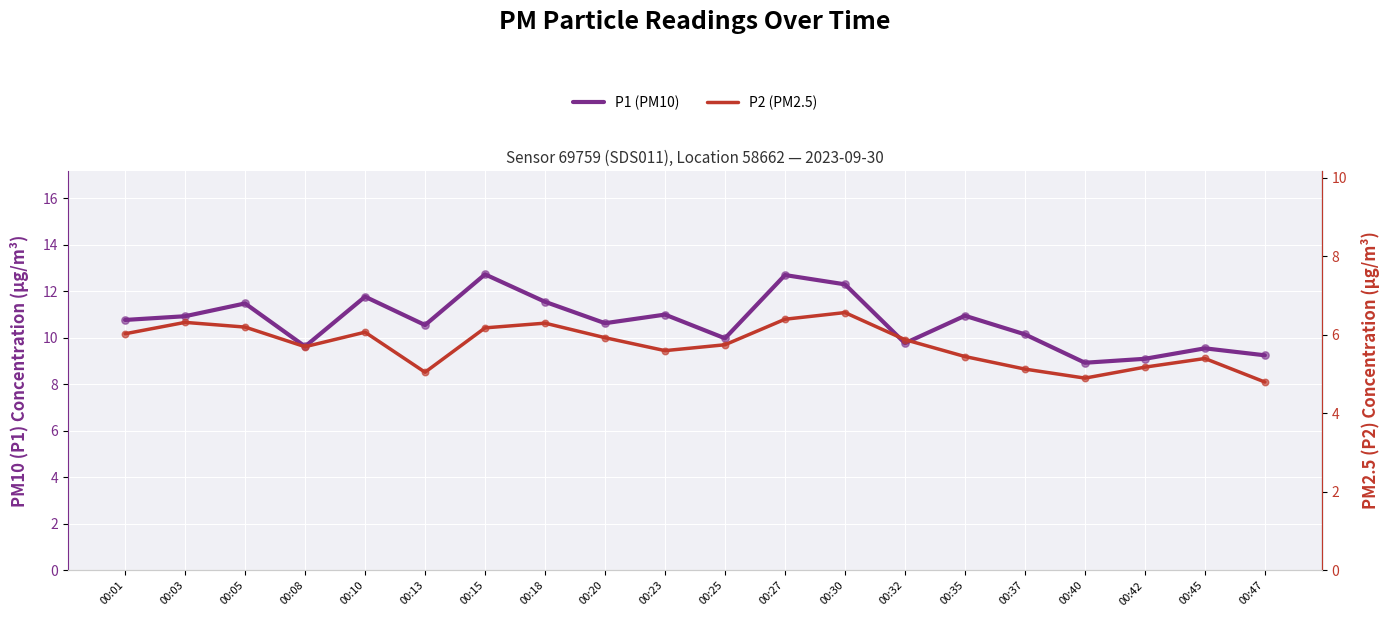

Which series has the widest spread of Y values?

P1 (PM10)